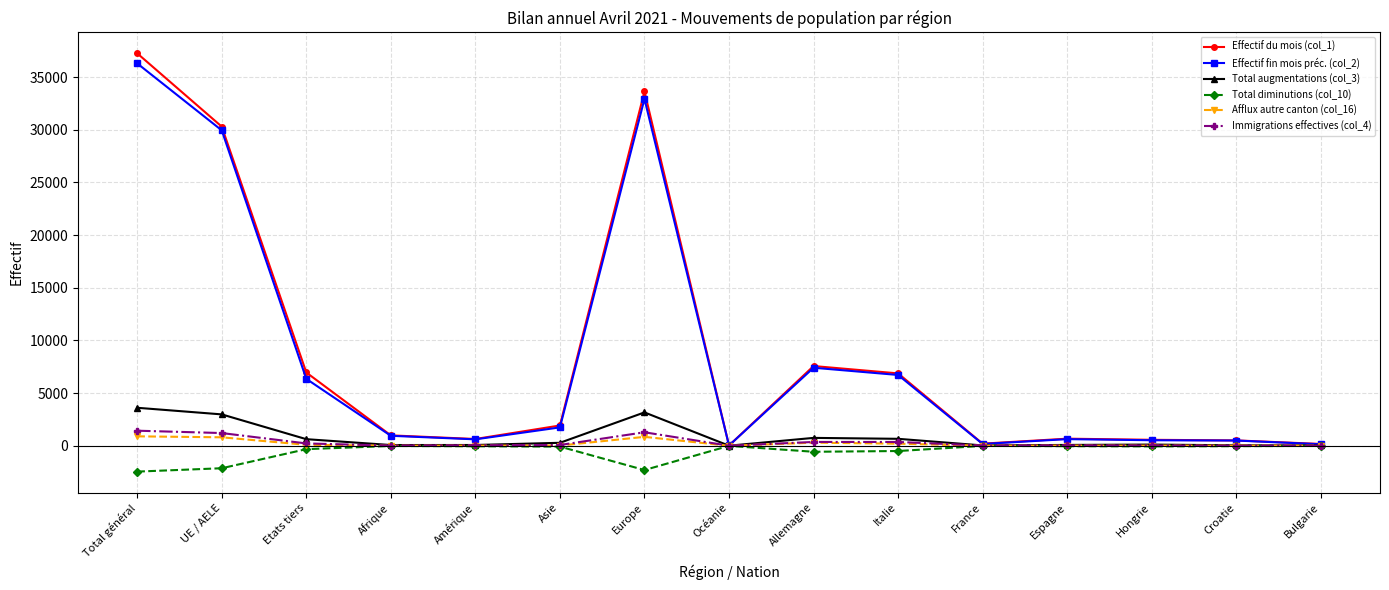

What is the label of the 12th point from the right?

Afrique